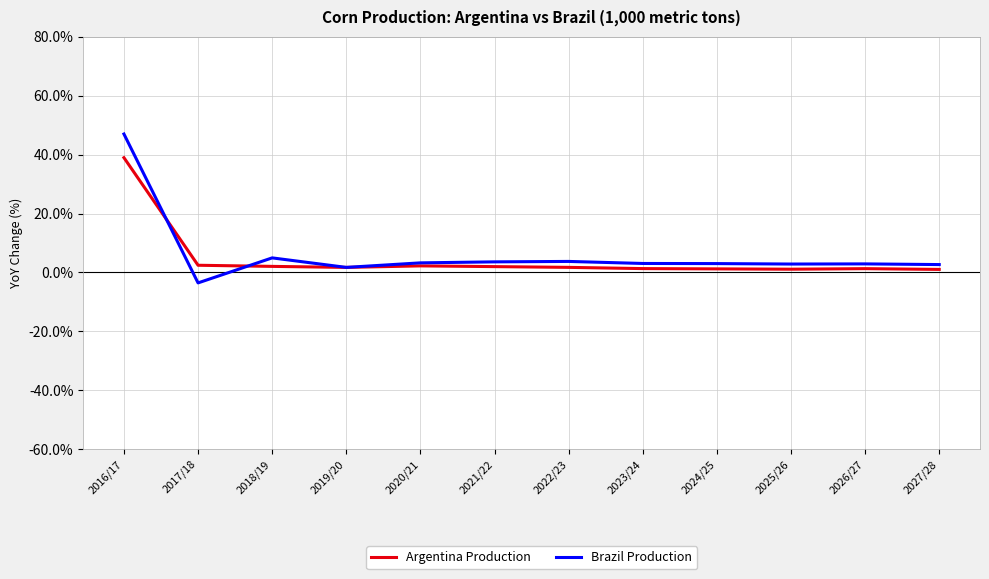

Which series has the largest total across all categories?

Brazil Production